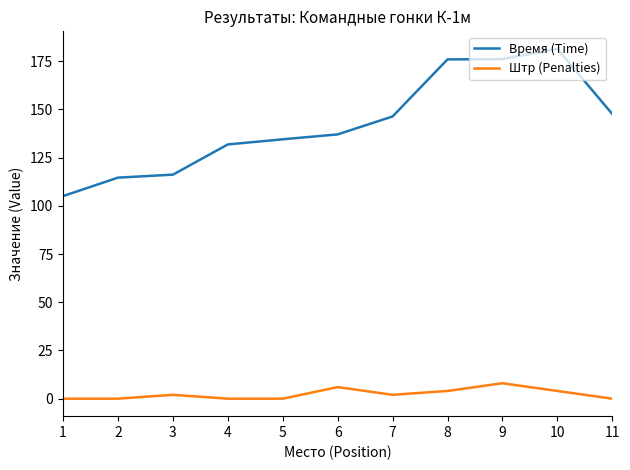

True or false: Время (Time) and Штр (Penalties) intersect in this chart.

False